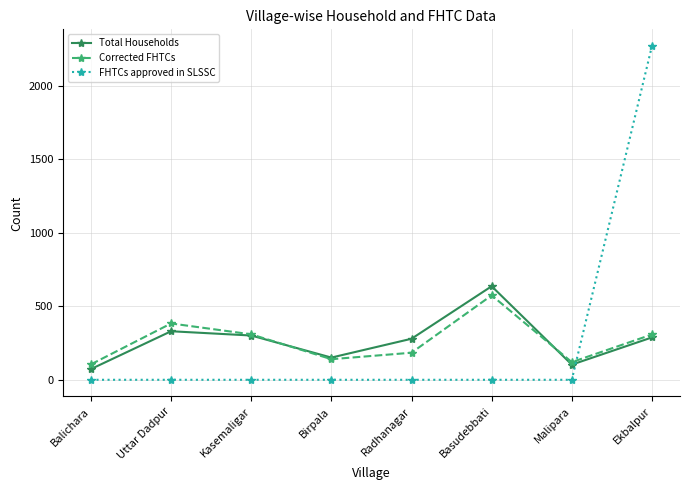

How many times do FHTCs approved in SLSSC and Corrected FHTCs cross each other?

1